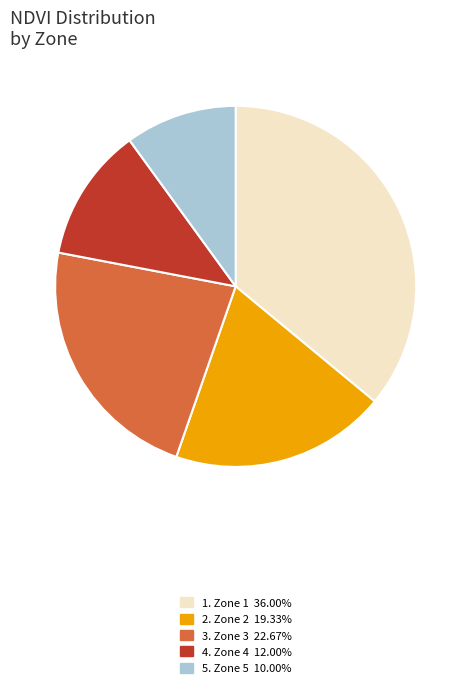

Does any single category account for the majority?

No